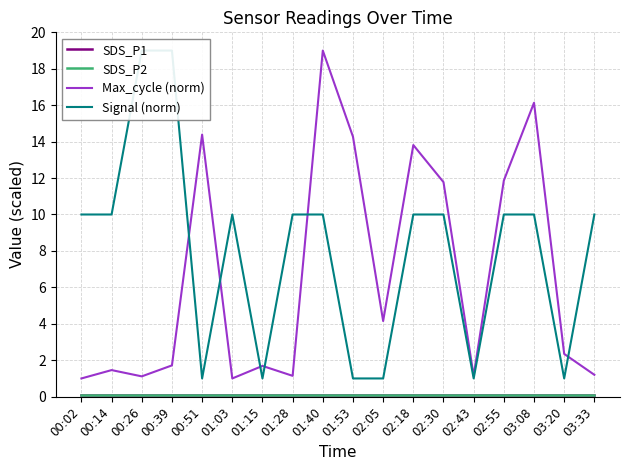

What is the total value across all series at 02:18?

24.0